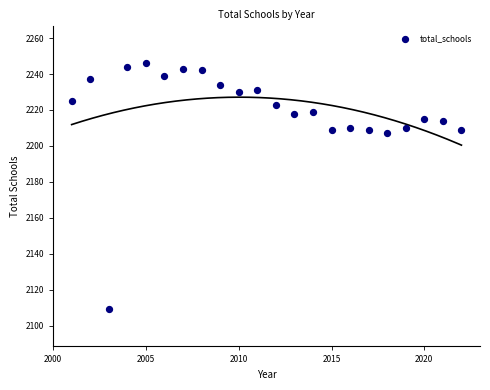

What is the range of X values (max minus min)?

21